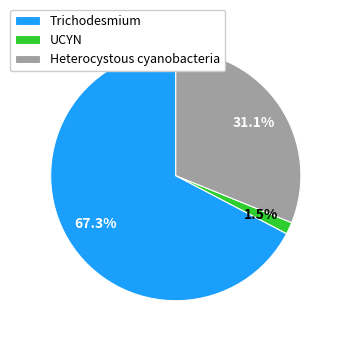

What is the majority slice?

Trichodesmium